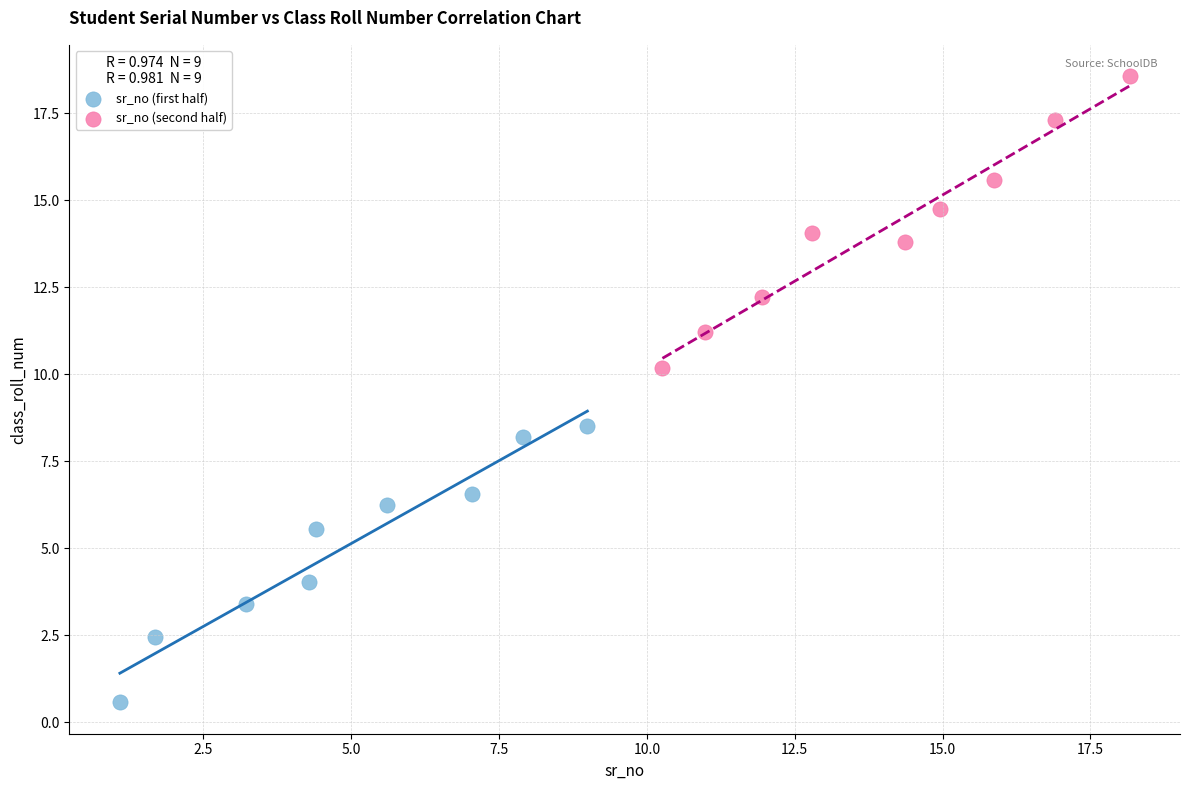

Which series has the widest spread of Y values?

sr_no (second half)